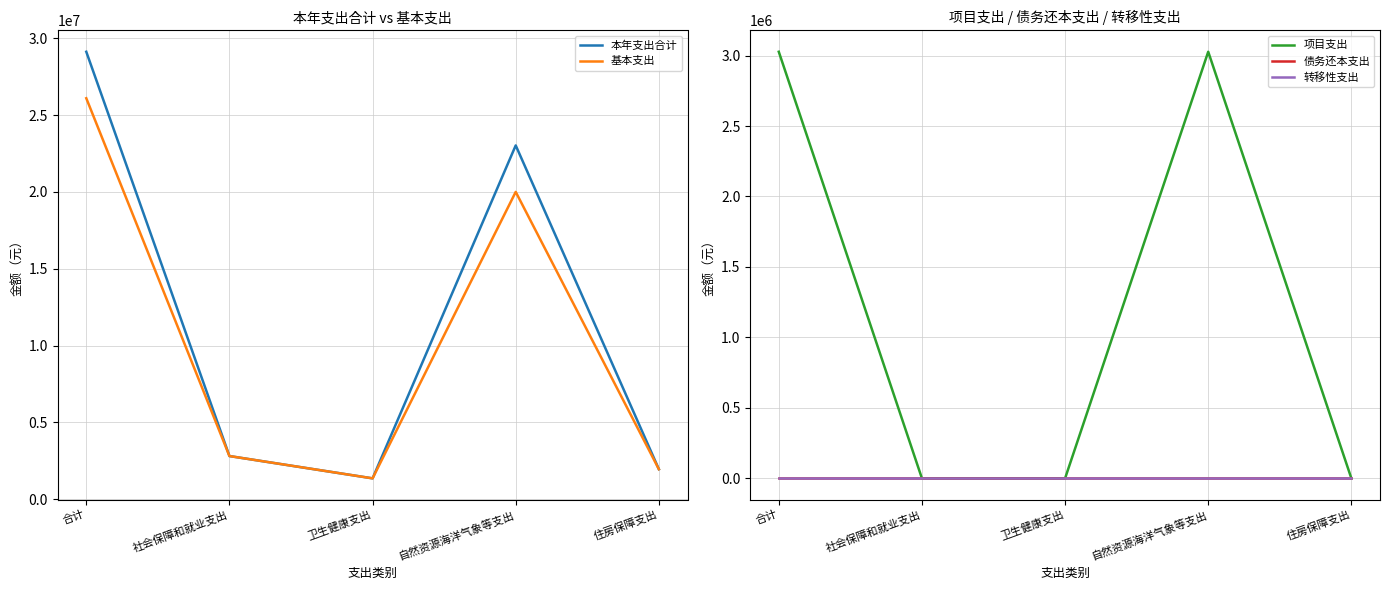

Between 合计 and 住房保障支出, which is larger?

合计